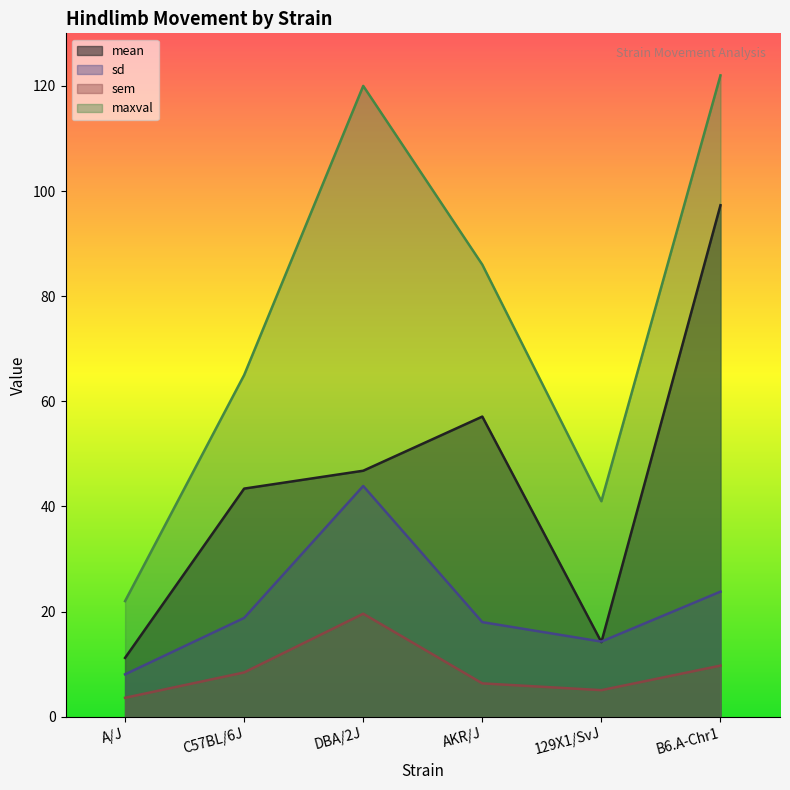

At how many categories does at least one series exceed 25?

5